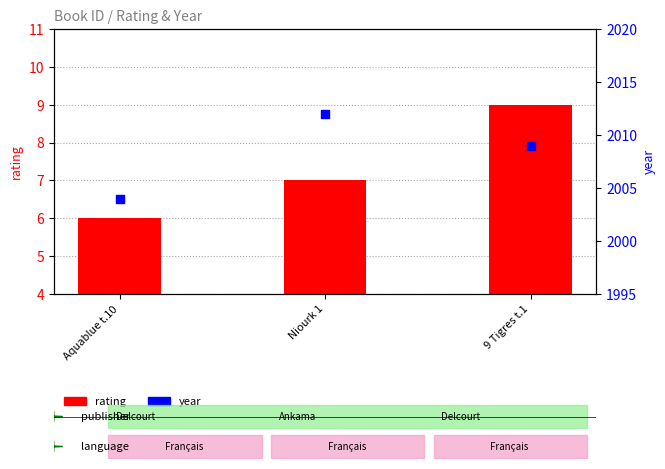

At how many categories does at least one series exceed 684?

3